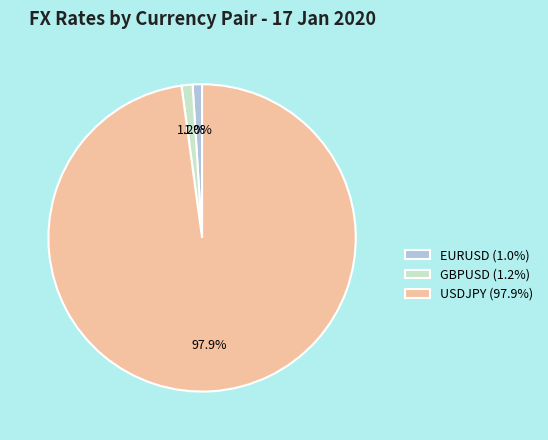

Do GBPUSD (1.2%) and USDJPY (97.9%) together represent more than half of the pie?

Yes